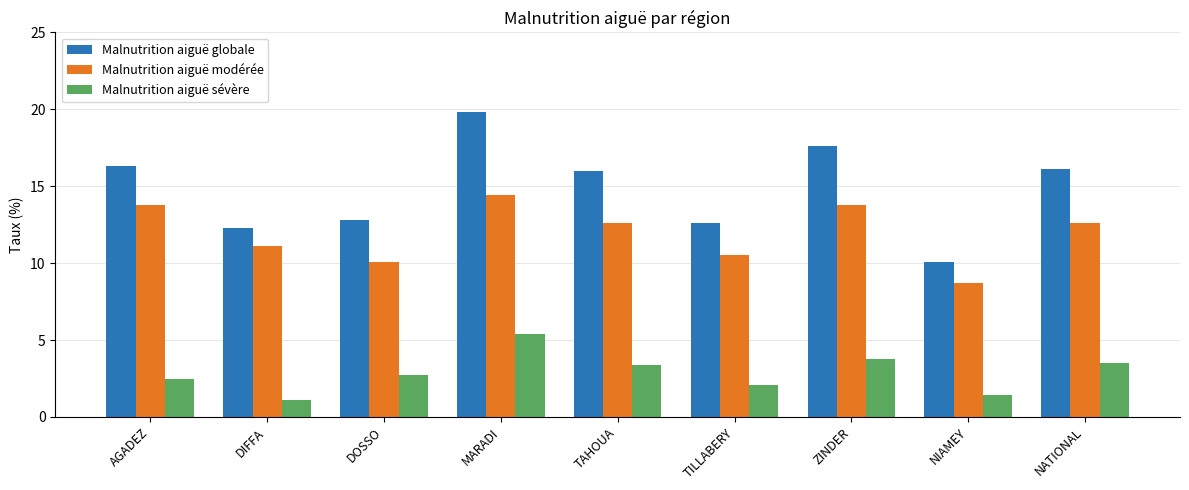

True or false: Malnutrition aiguë globale has a value of 17.6 at ZINDER.

True